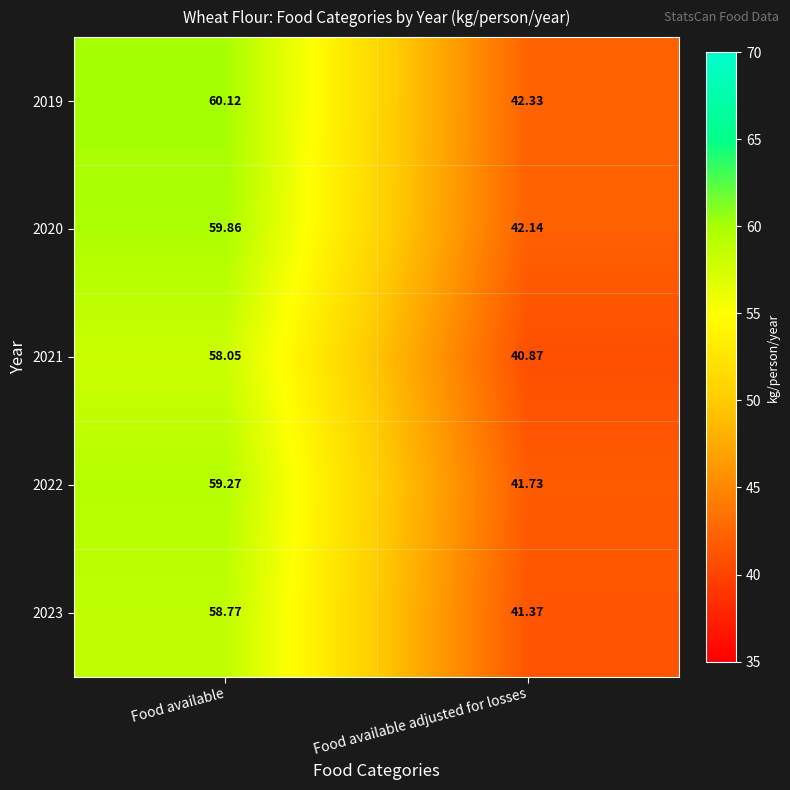

Where does the 2020 series first go above 59?

Food available